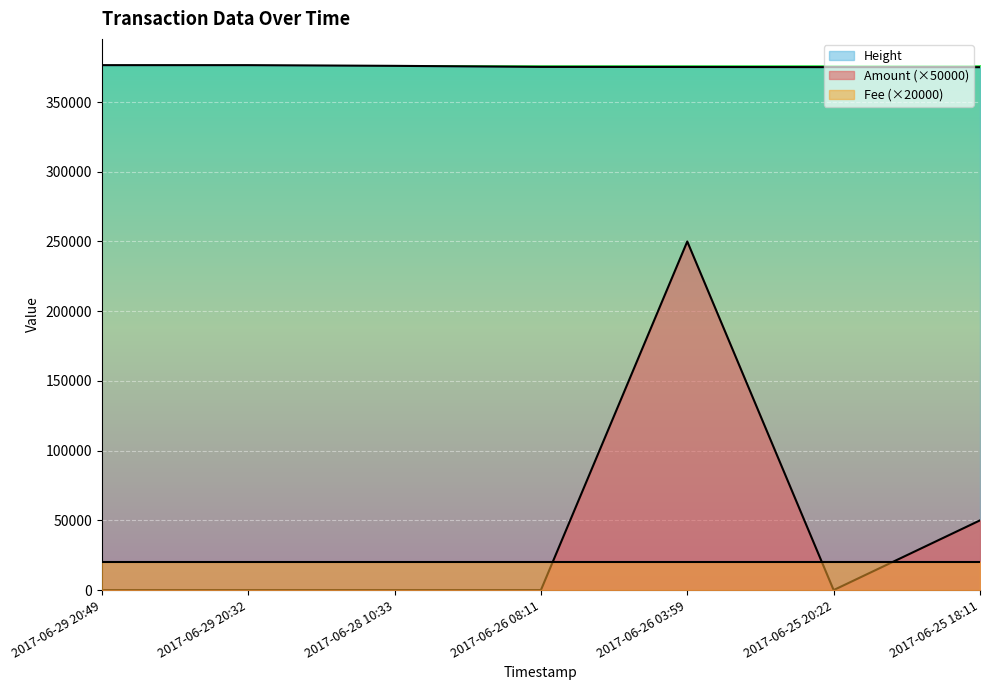

Which series has the largest total across all categories?

Height